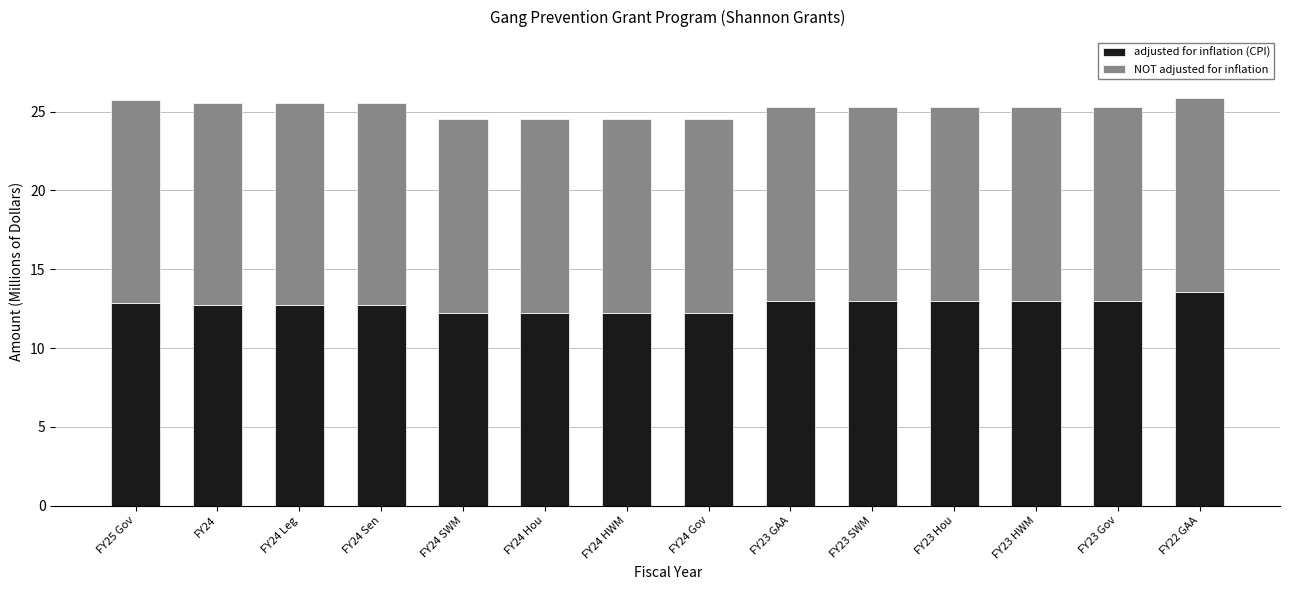

What is the average value of the adjusted for inflation (CPI) series?

12.7